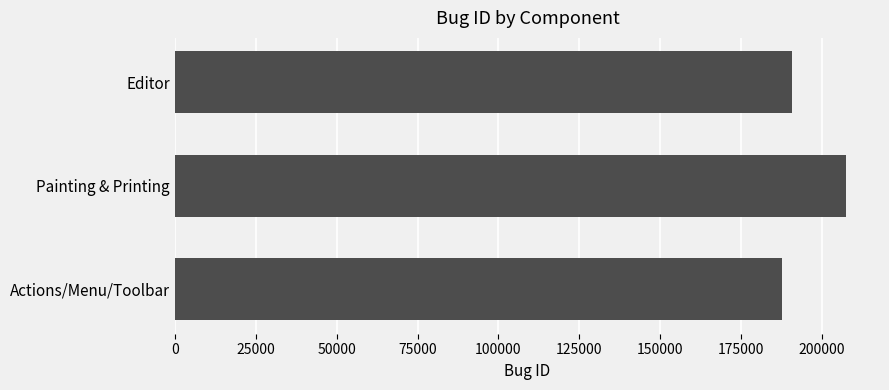

List the labels in order of value, largest first.

Painting & Printing, Editor, Actions/Menu/Toolbar